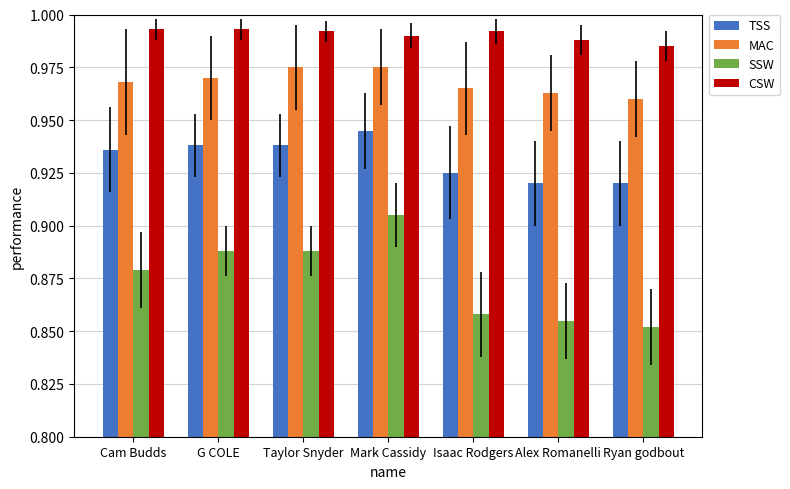

How many groups of bars are there?

7